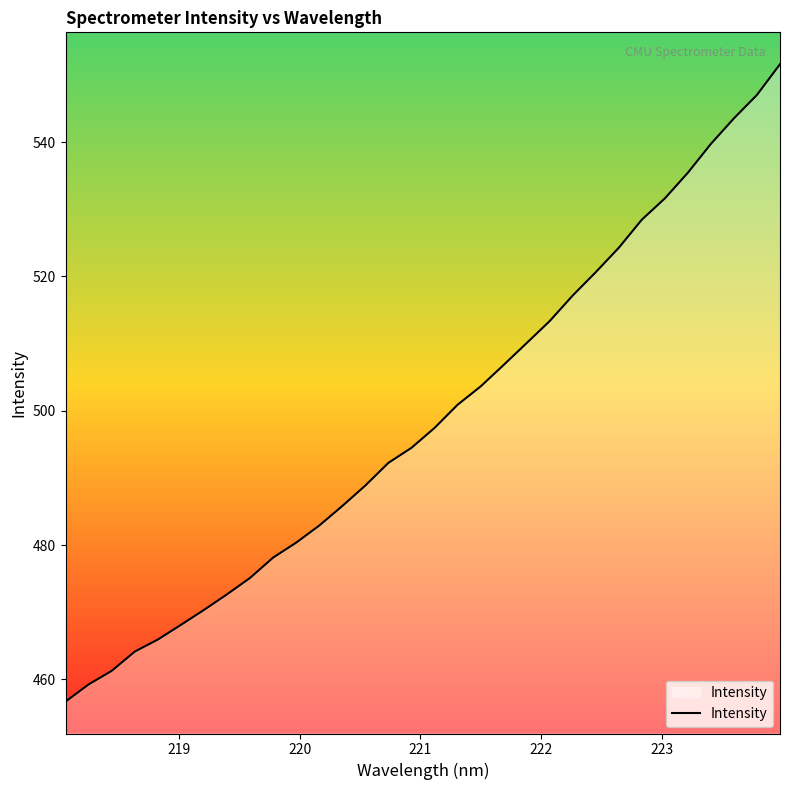

True or false: there are more than 0 points higher than both neighbors.

False